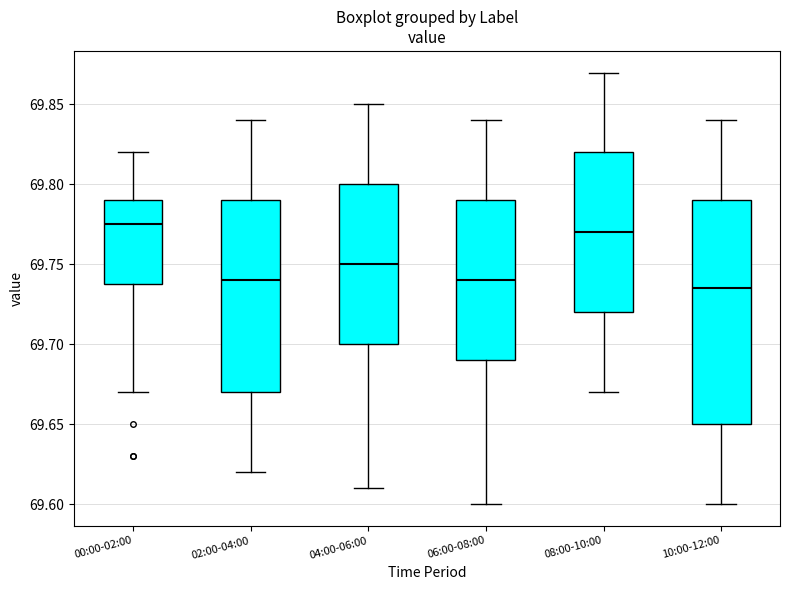

Reading left to right, read every box against the y-axis: the position of its median line, the range the box covers, and the ends of its whiskers. The values are not printed on the chart, so give them approximately, as read against the axis.

00:00-02:00: median 69.775, box 69.740 to 69.790, whiskers 69.670 to 69.820
02:00-04:00: median 69.740, box 69.670 to 69.790, whiskers 69.620 to 69.840
04:00-06:00: median 69.750, box 69.700 to 69.800, whiskers 69.610 to 69.850
06:00-08:00: median 69.740, box 69.690 to 69.790, whiskers 69.600 to 69.840
08:00-10:00: median 69.770, box 69.720 to 69.820, whiskers 69.670 to 69.870
10:00-12:00: median 69.735, box 69.650 to 69.790, whiskers 69.600 to 69.840